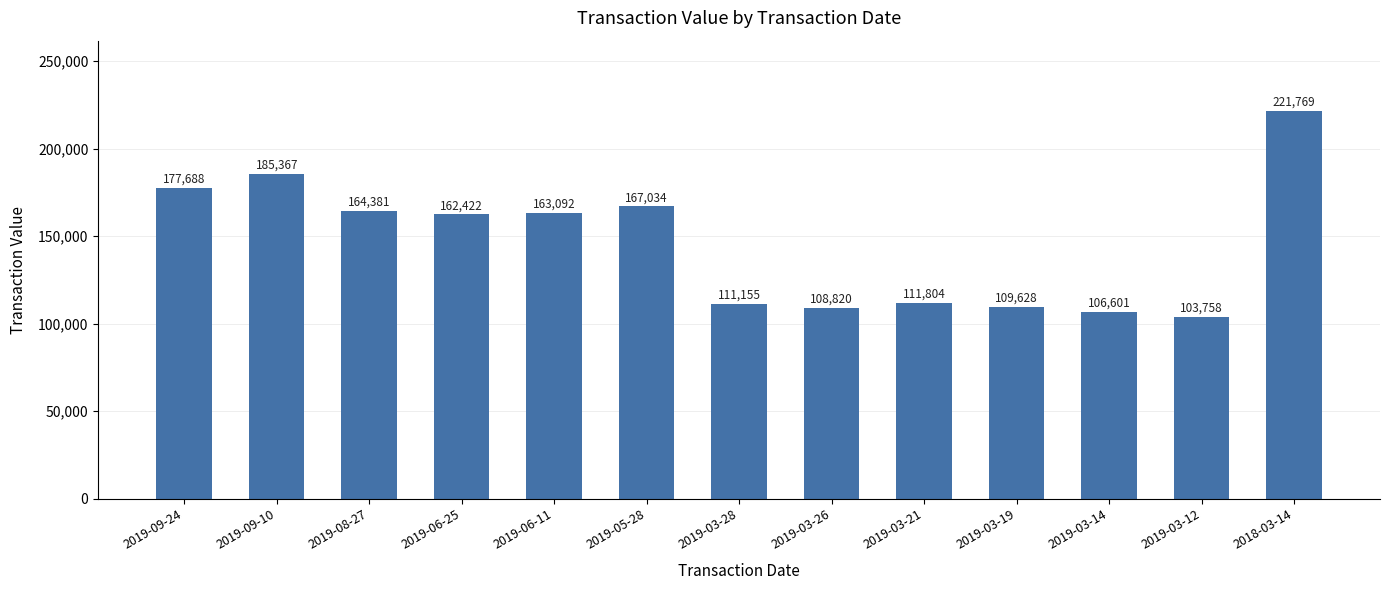

What is the sum of the values at 2019-06-11 and 2019-09-24?

340780